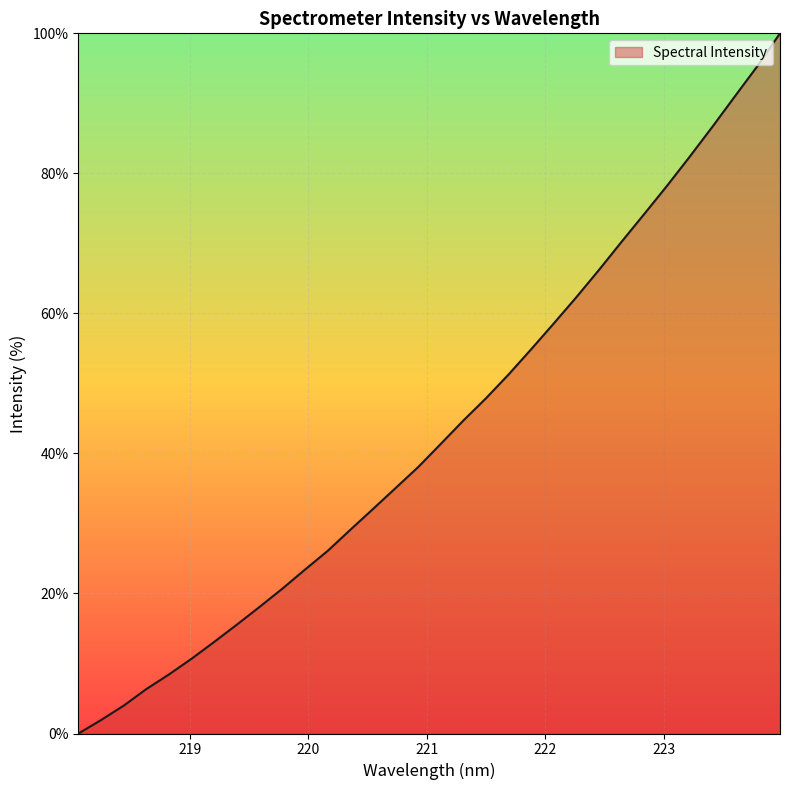

What is the average value?

43.4